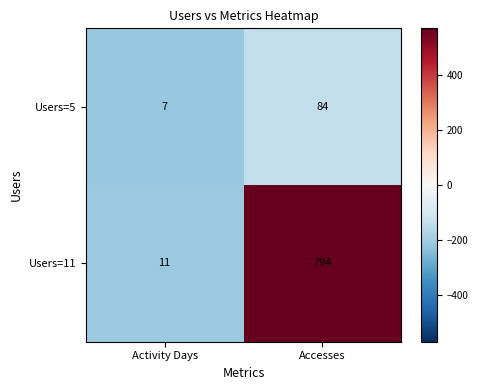

What is the difference between the highest and lowest values at Accesses?

710